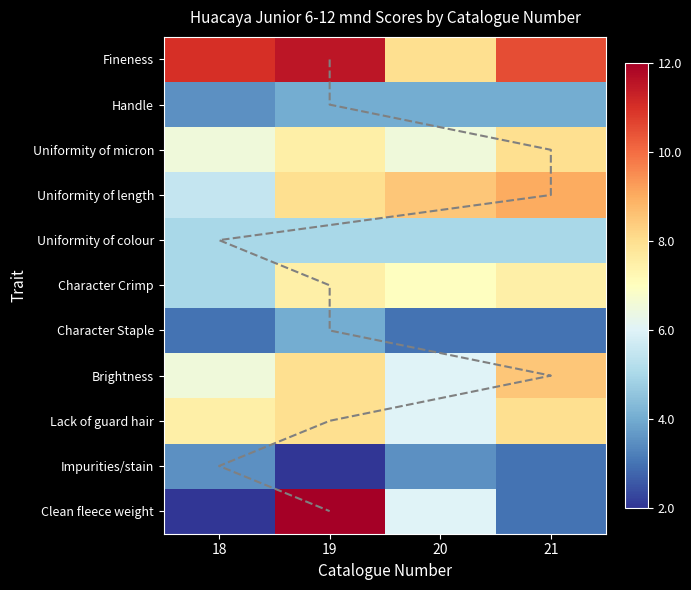

Where is Clean fleece weight nearest to the value 0?

18